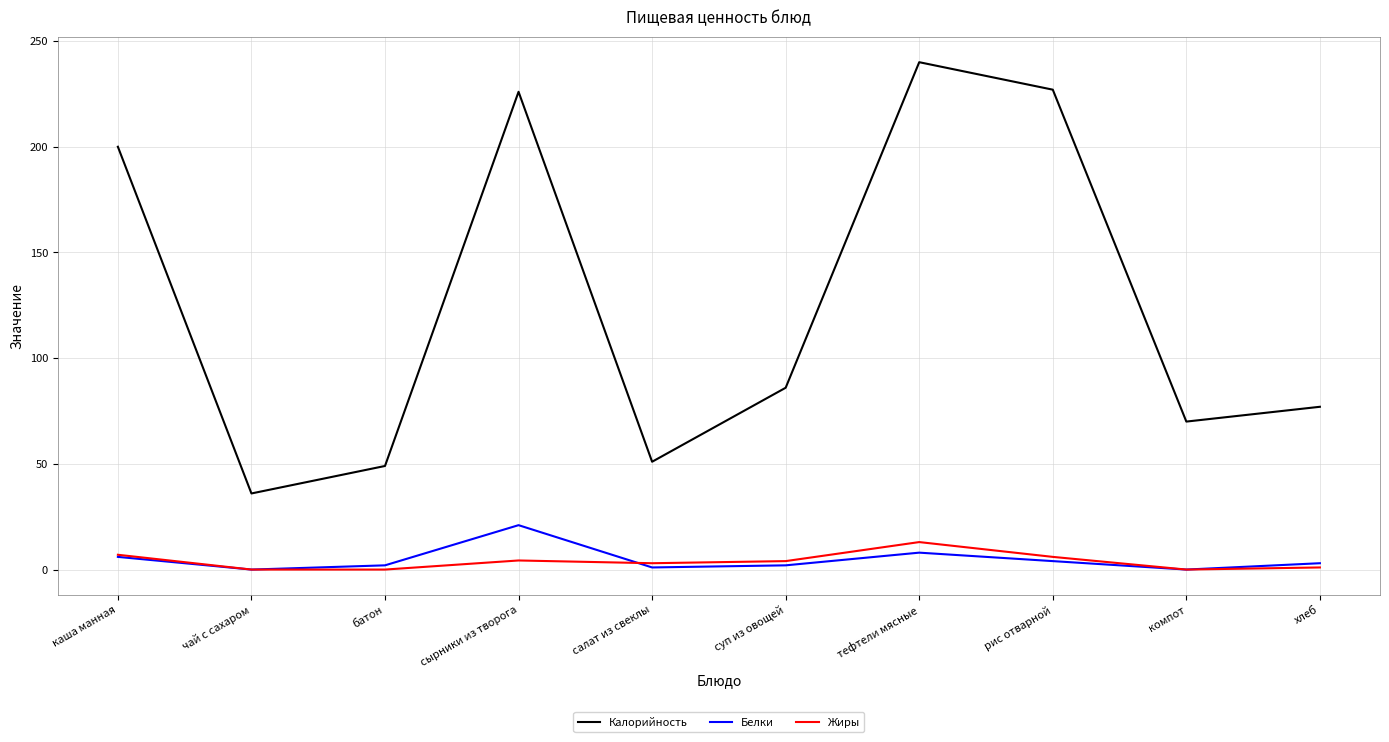

How many lines are shown in the chart?

3